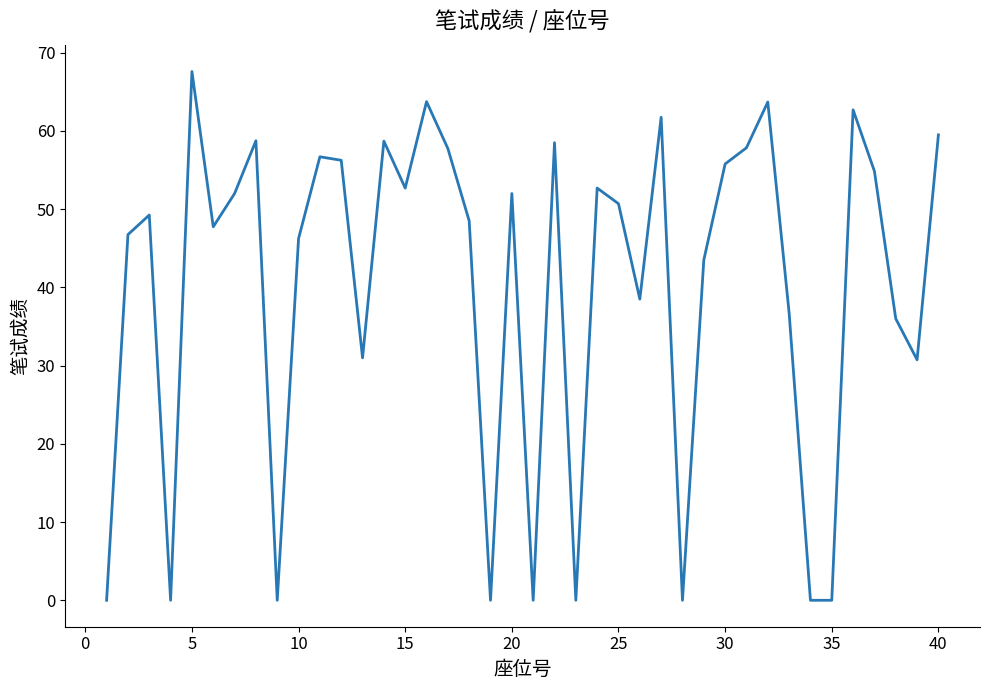

What is the average value?

40.2